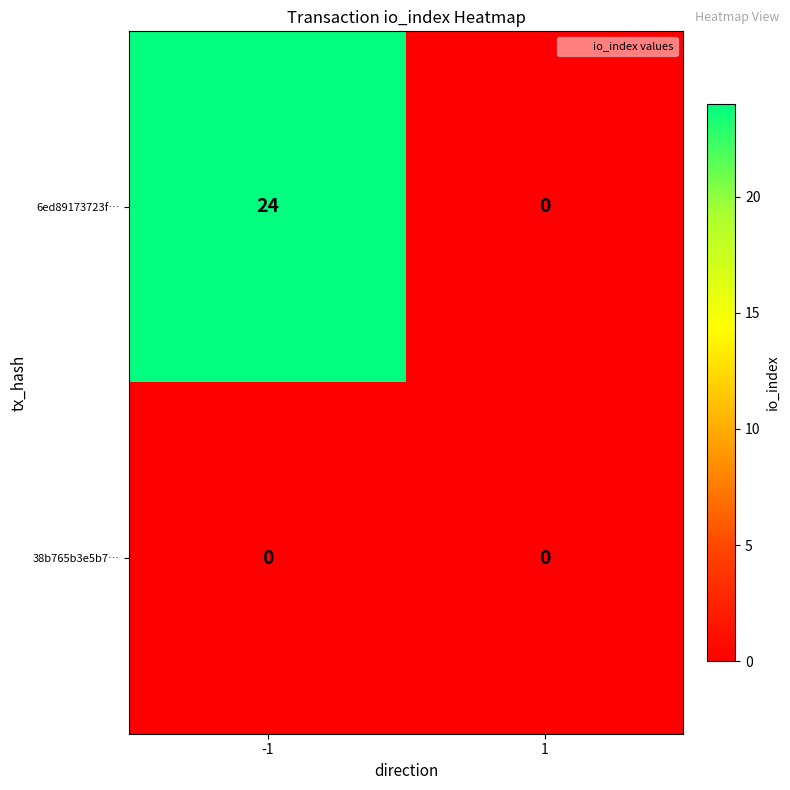

What is the sum of the 6ed89173723f… values at 1 and -1?

24